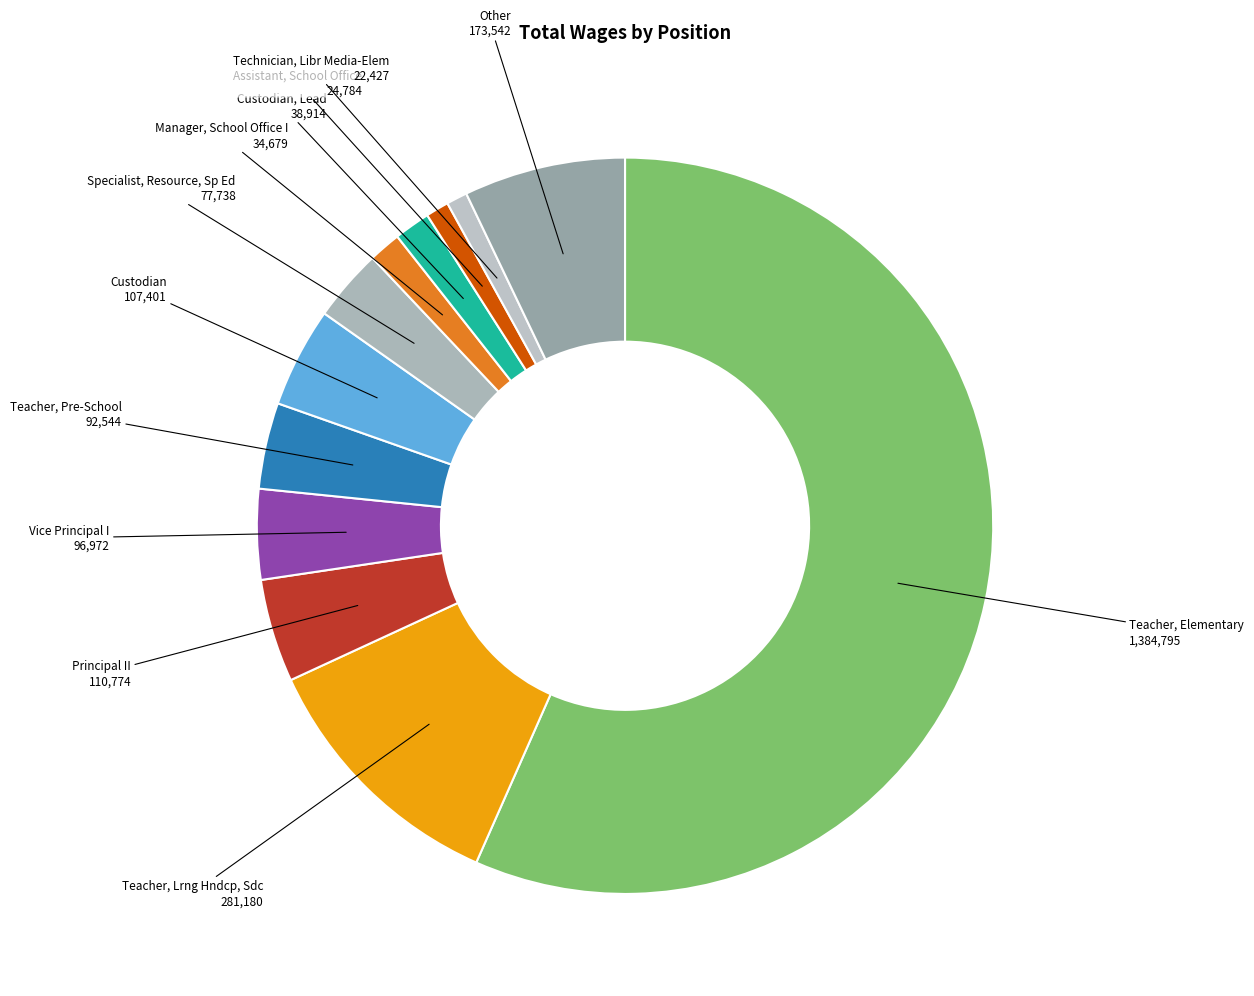

Which slice represents more than half of the pie?

Teacher, Elementary